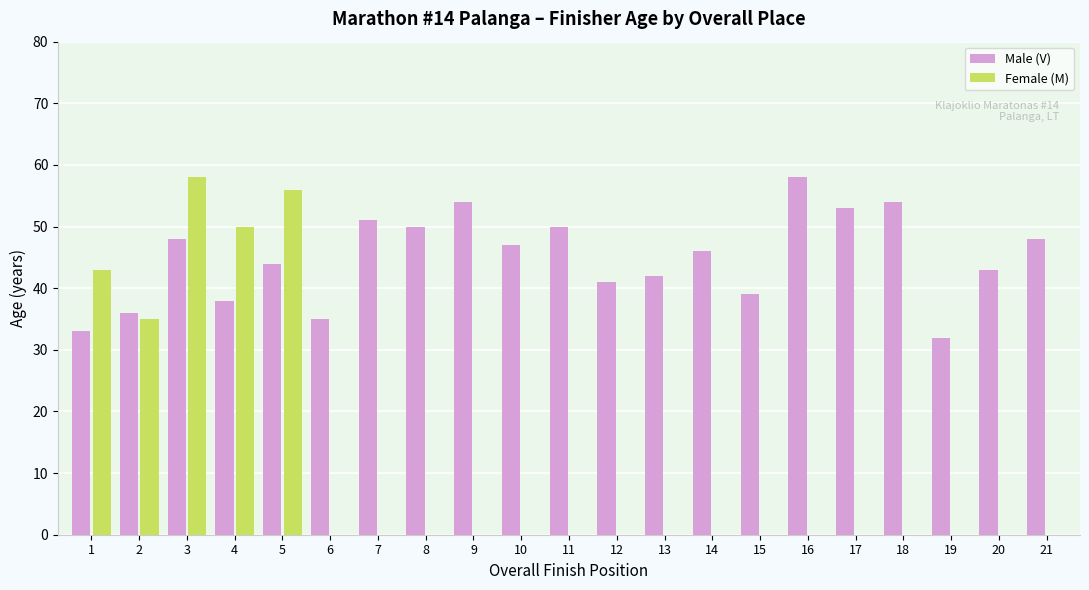

Is the value of Male (V) at 11 greater than the value of Female (M) at 2?

Yes